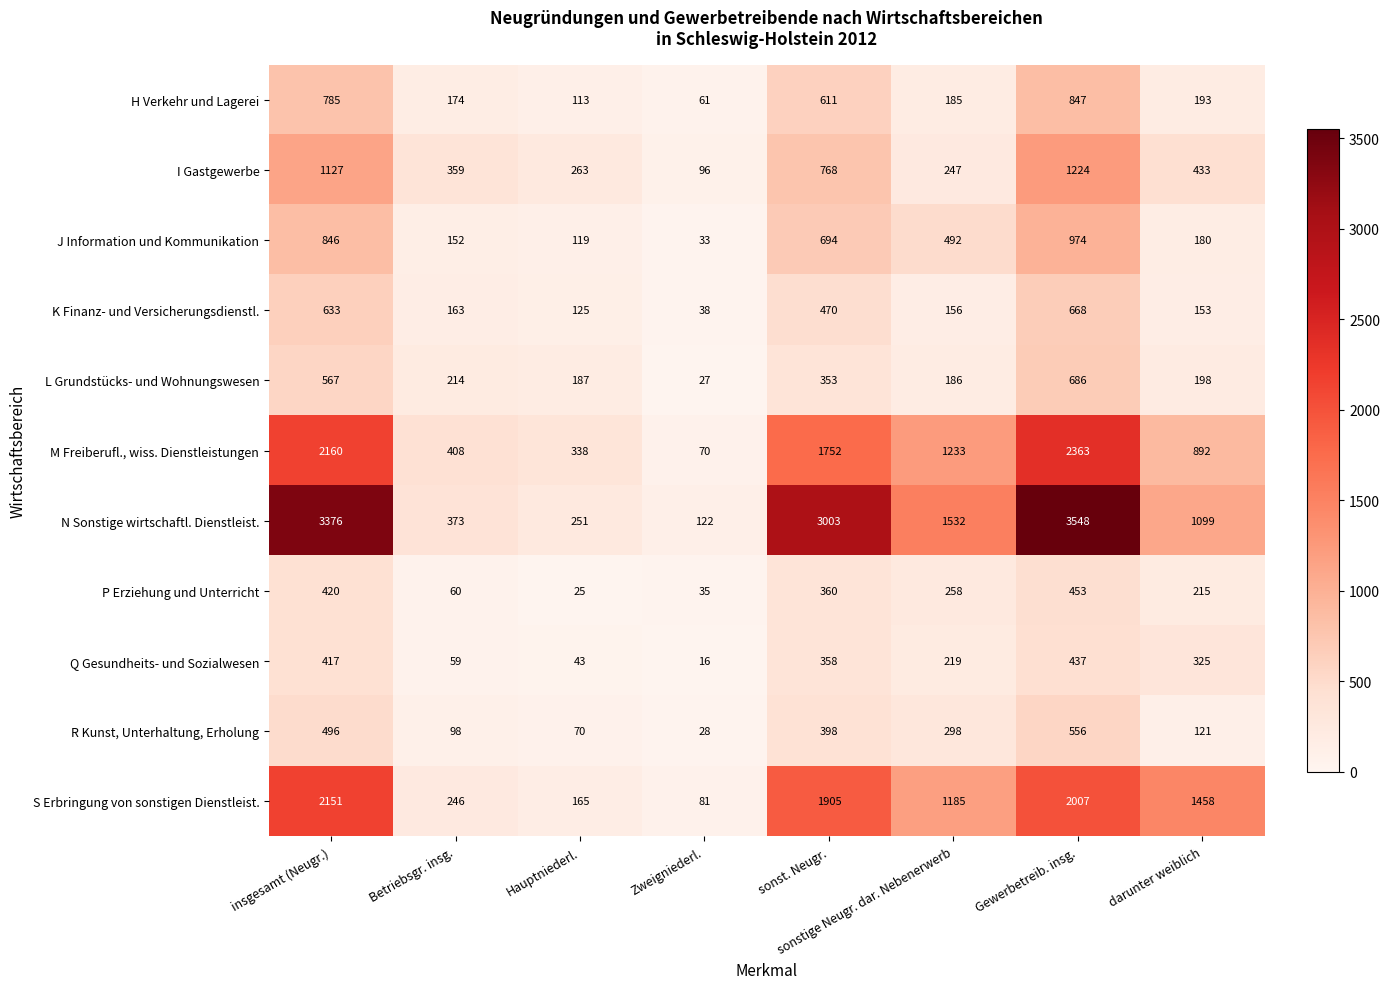

Rank the series at sonstige Neugr. dar. Nebenerwerb from lowest to highest value.

K Finanz- und Versicherungsdienstl., H Verkehr und Lagerei, L Grundstücks- und Wohnungswesen, Q Gesundheits- und Sozialwesen, I Gastgewerbe, P Erziehung und Unterricht, R Kunst, Unterhaltung, Erholung, J Information und Kommunikation, S Erbringung von sonstigen Dienstleist., M Freiberufl., wiss. Dienstleistungen, N Sonstige wirtschaftl. Dienstleist.